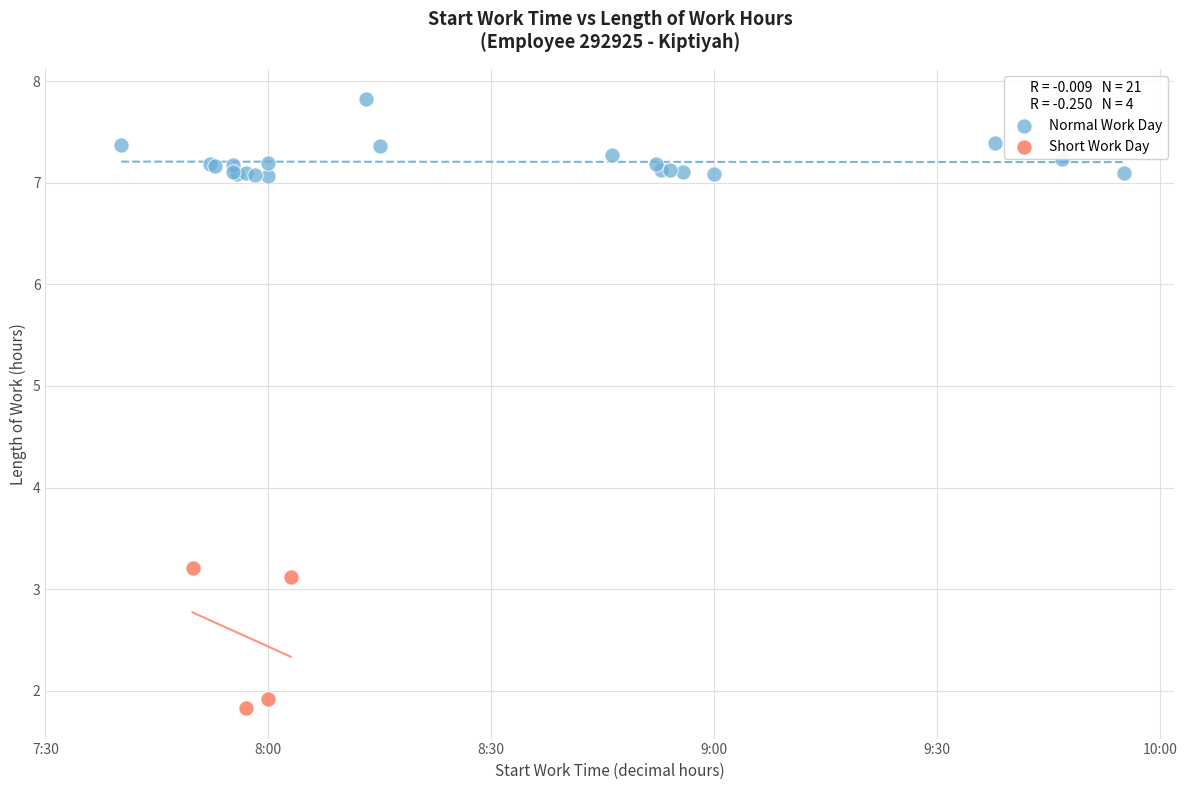

Which series has the largest Y range (max minus min)?

Short Work Day